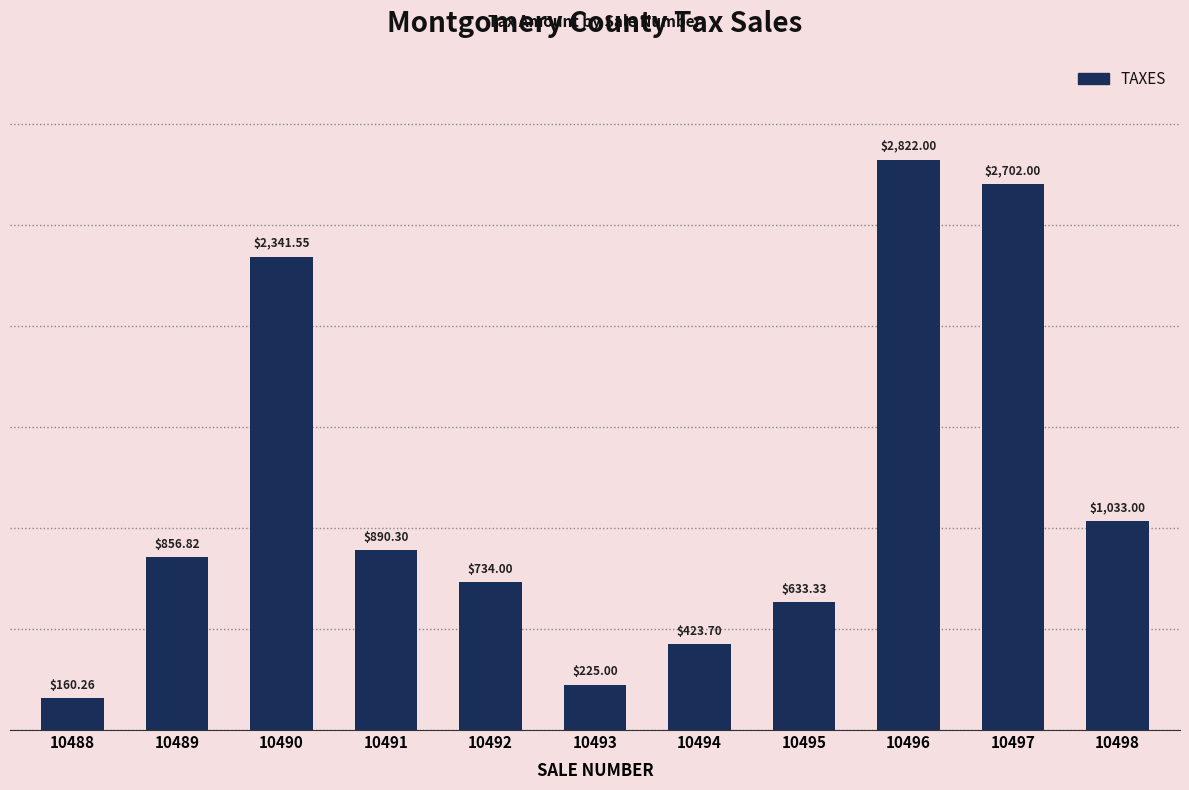

Reading left to right, extract all data points from this chart.

10488=160.3	10489=856.8	10490=2341.6	10491=890.3	10492=734.0	10493=225.0	10494=423.7	10495=633.3	10496=2822.0	10497=2702.0	10498=1033.0